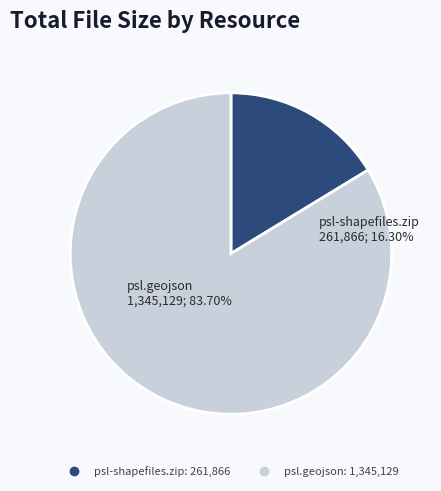

To the nearest percent, what is the difference between the psl.geojson and psl-shapefiles.zip slice percentages?

67%